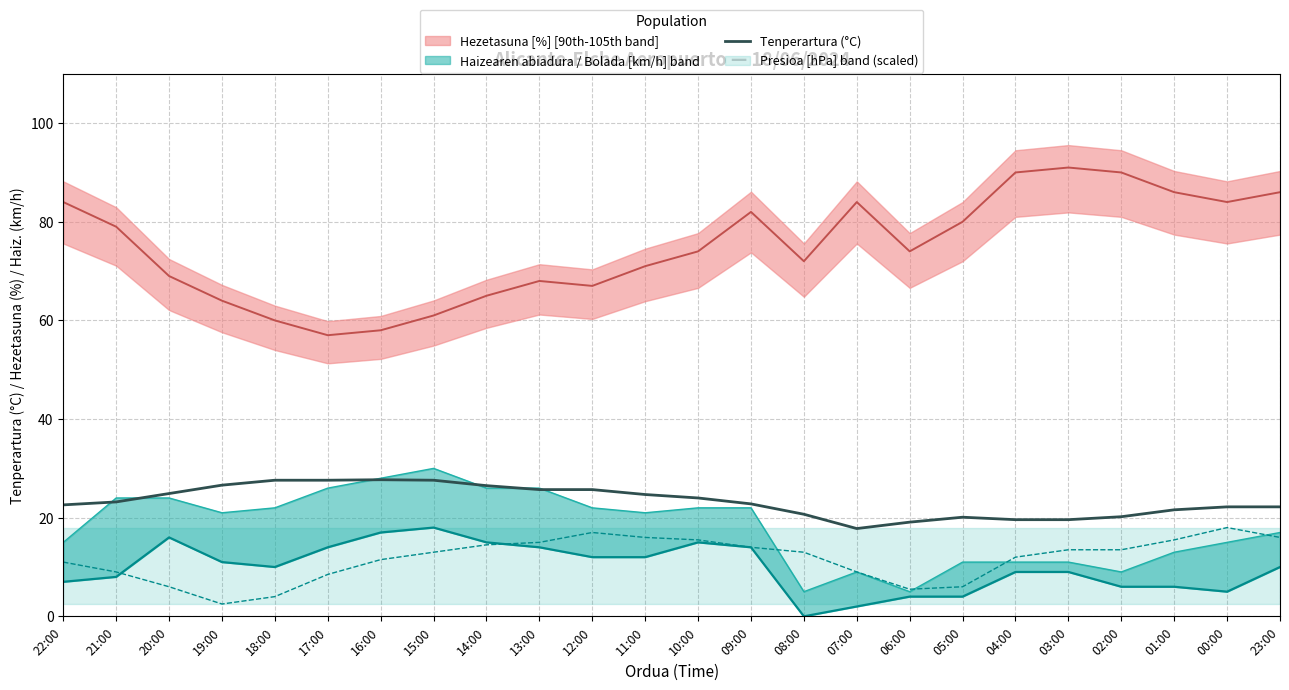

True or false: the data shows 14.5 at 21:00.

False